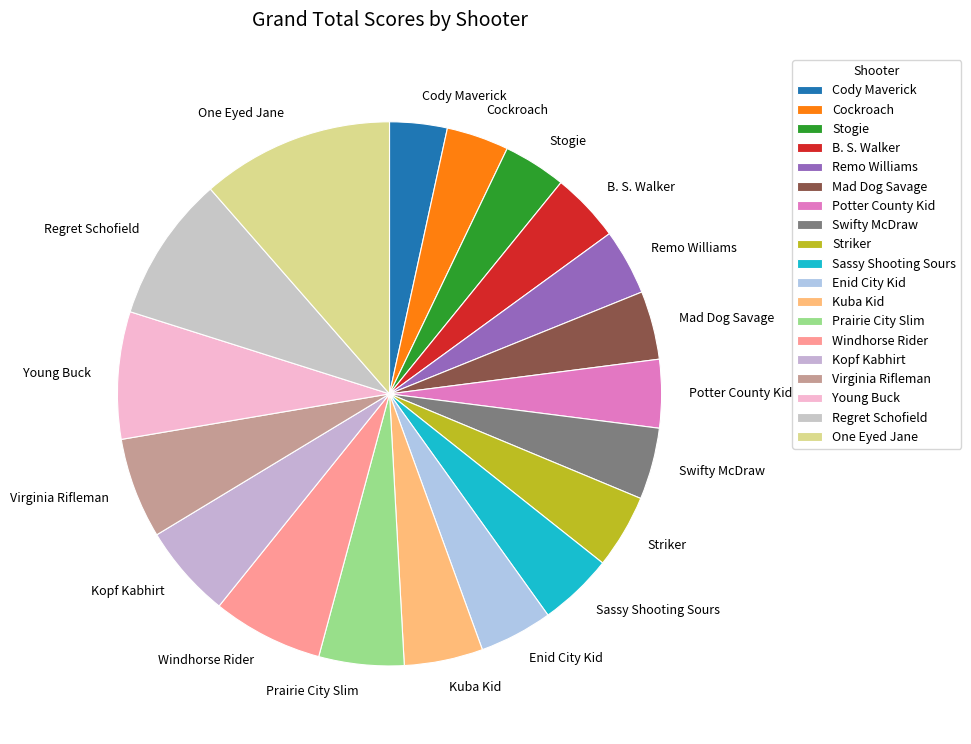

Is the sum of Swifty McDraw and Regret Schofield greater than half?

No